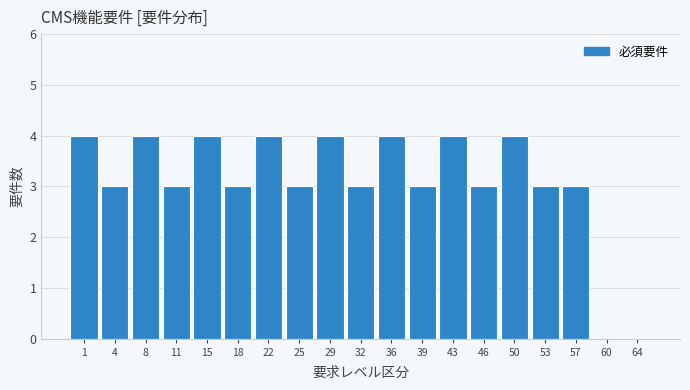

Reading right to left, extract all data points from this chart.

64=0	60=0	57=3	53=3	50=4	46=3	43=4	39=3	36=4	32=3	29=4	25=3	22=4	18=3	15=4	11=3	8=4	4=3	1=4